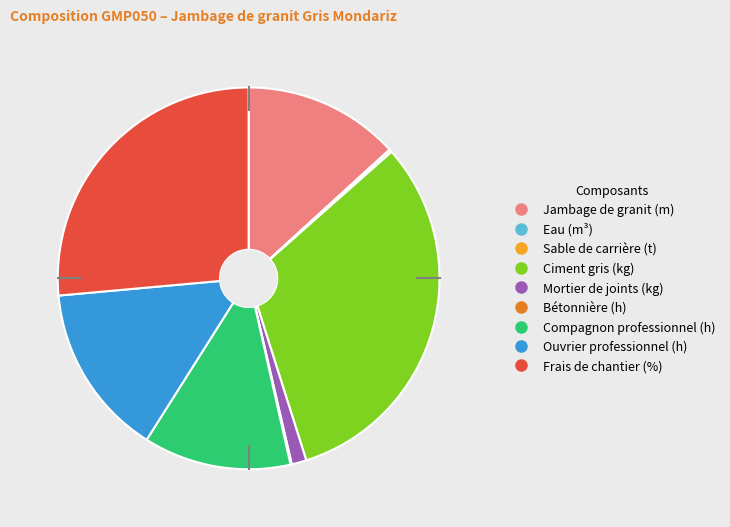

Does Ciment gris (kg) represent more than half of the total?

No